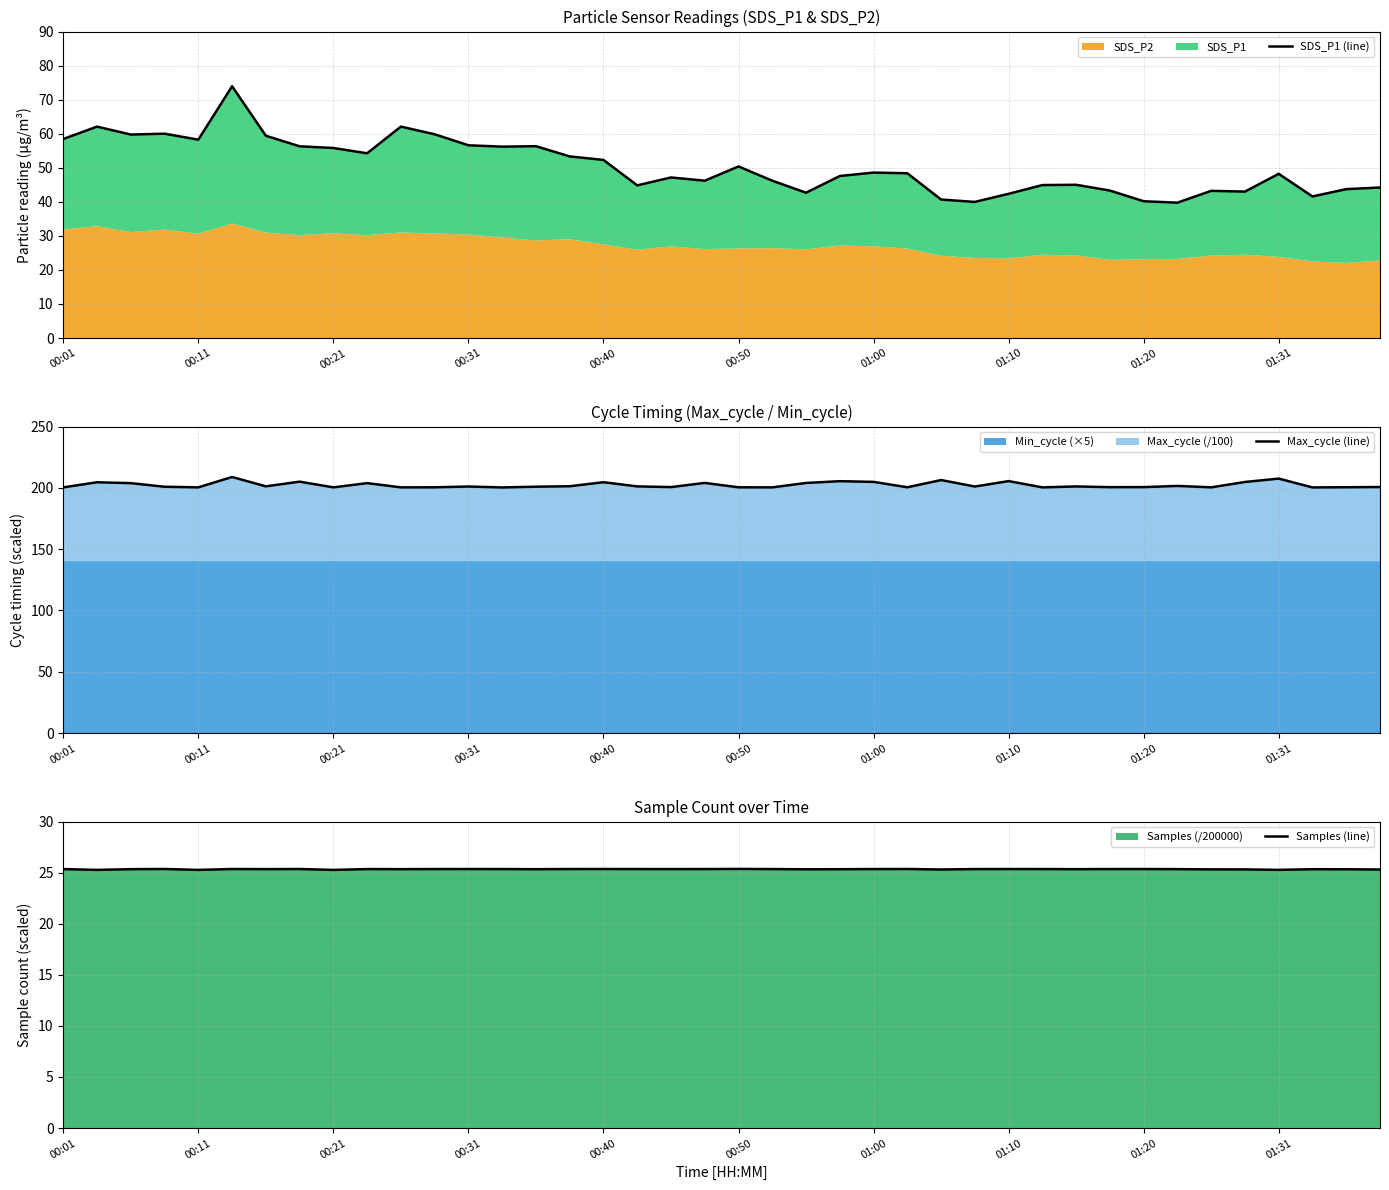

The value of Max_cycle (line) at 01:00 is 204.9. True or false?

True